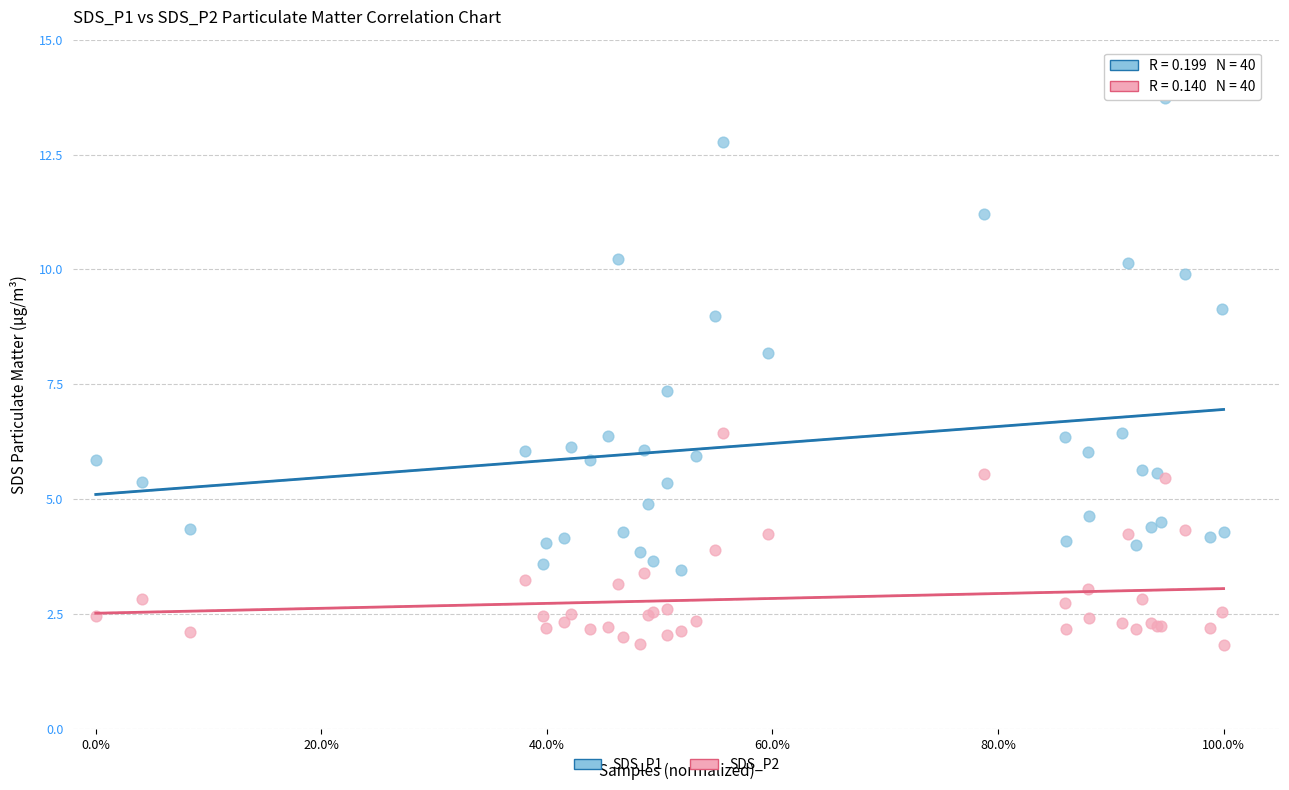

Which series has the widest spread of Y values?

SDS_P1